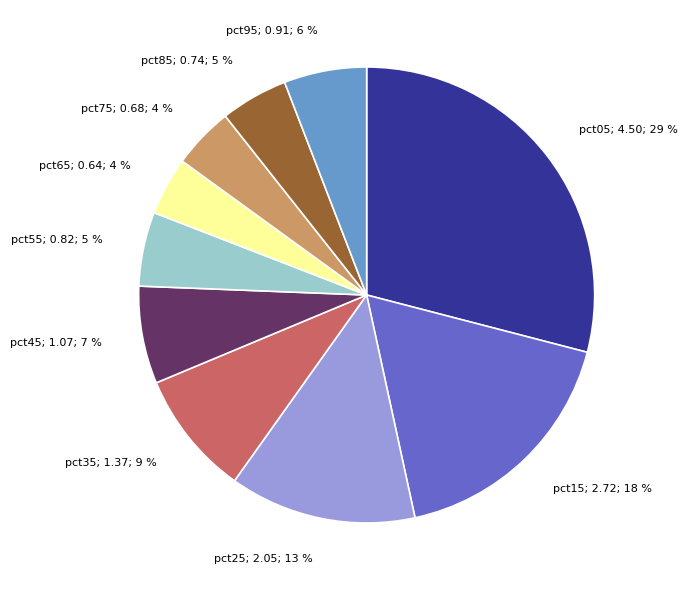

Between pct45; 1.07; 7 % and pct85; 0.74; 5 %, which is larger?

pct45; 1.07; 7 %